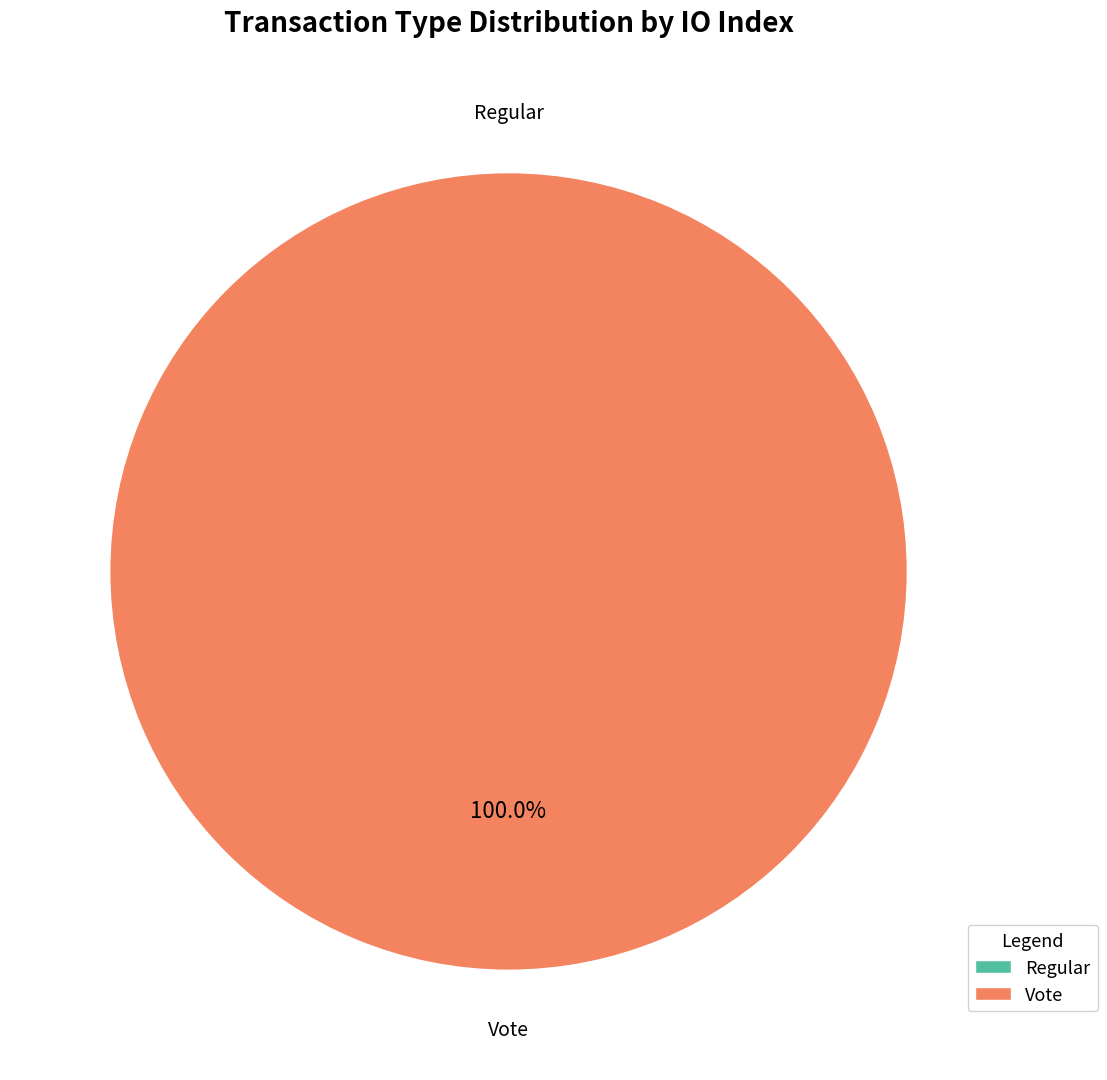

To the nearest percent, what is the difference between the Regular and Vote slice percentages?

100%